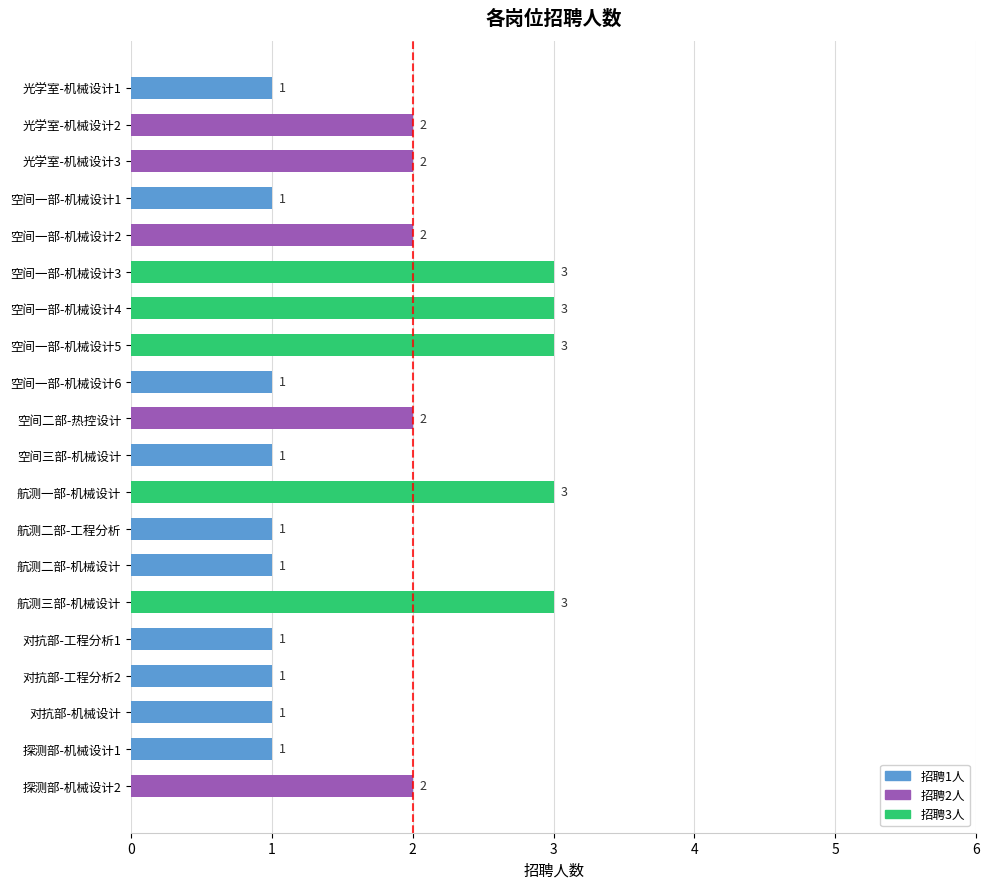

How many data points does each series have?

20